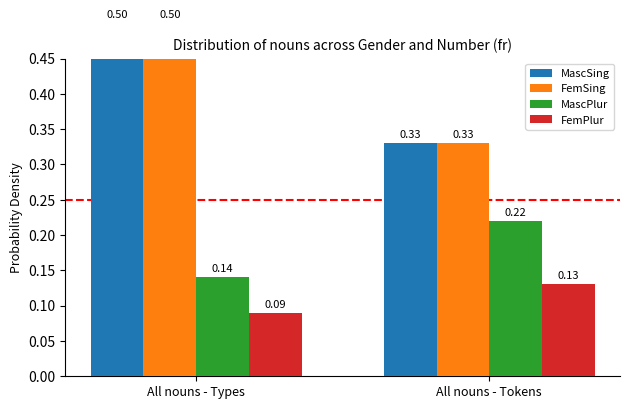

How many bars are there in total?

8